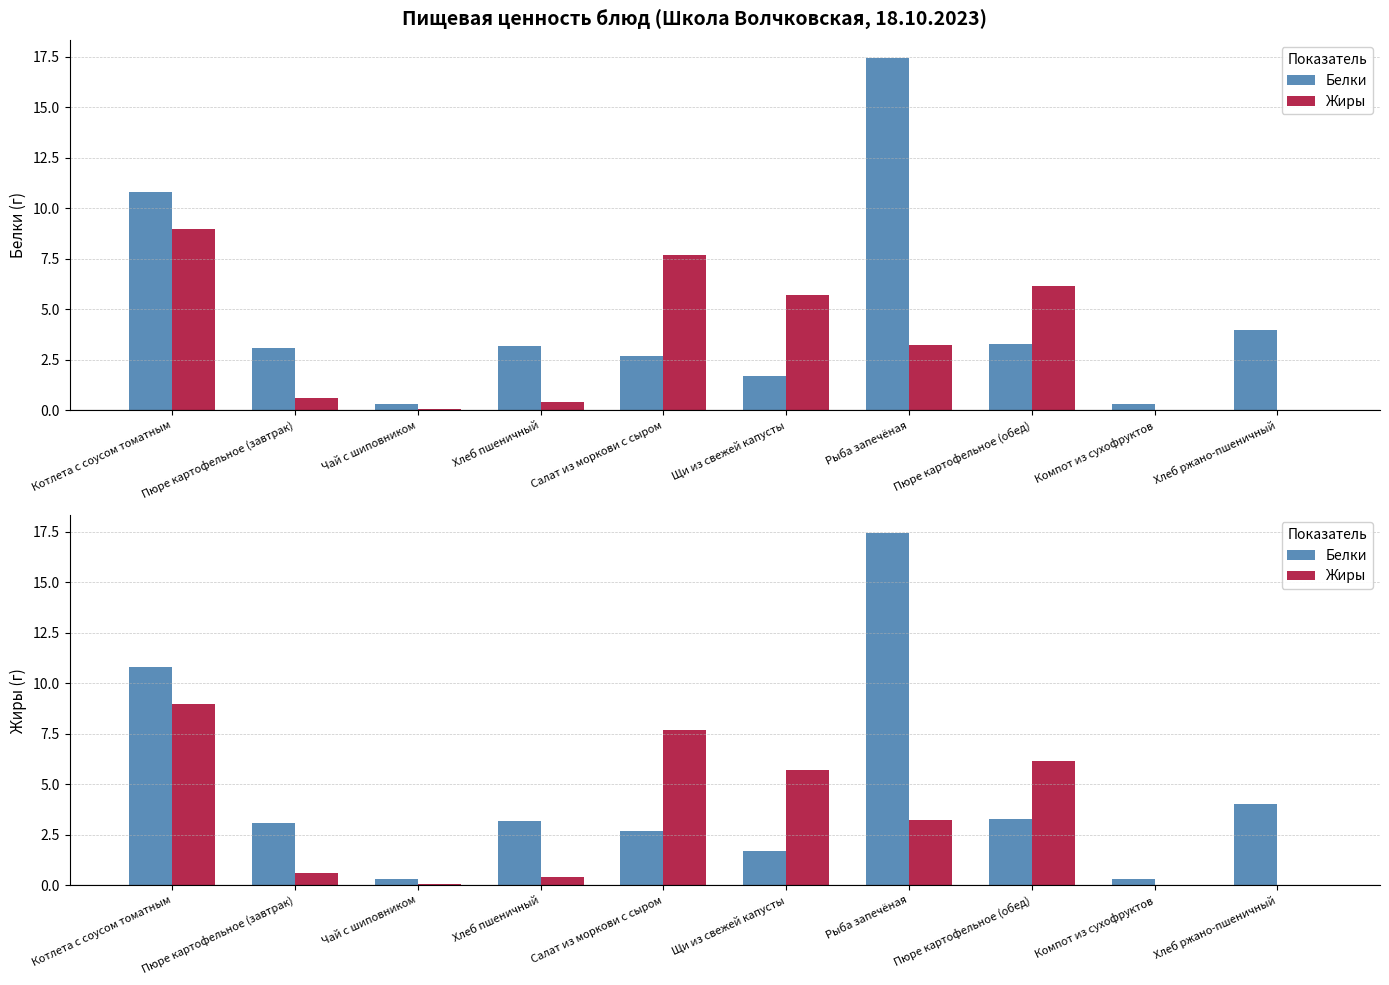

Is the value of Белки at Рыба запечёная greater than the value of Жиры at Салат из моркови с сыром?

Yes